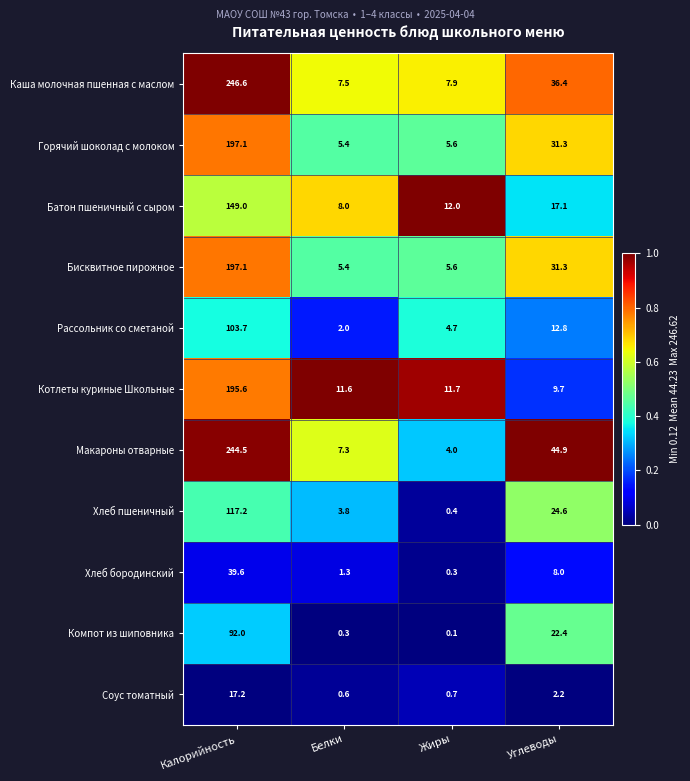

List the labels in order of Котлеты куриные Школьные value, smallest first.

Углеводы, Белки, Жиры, Калорийность